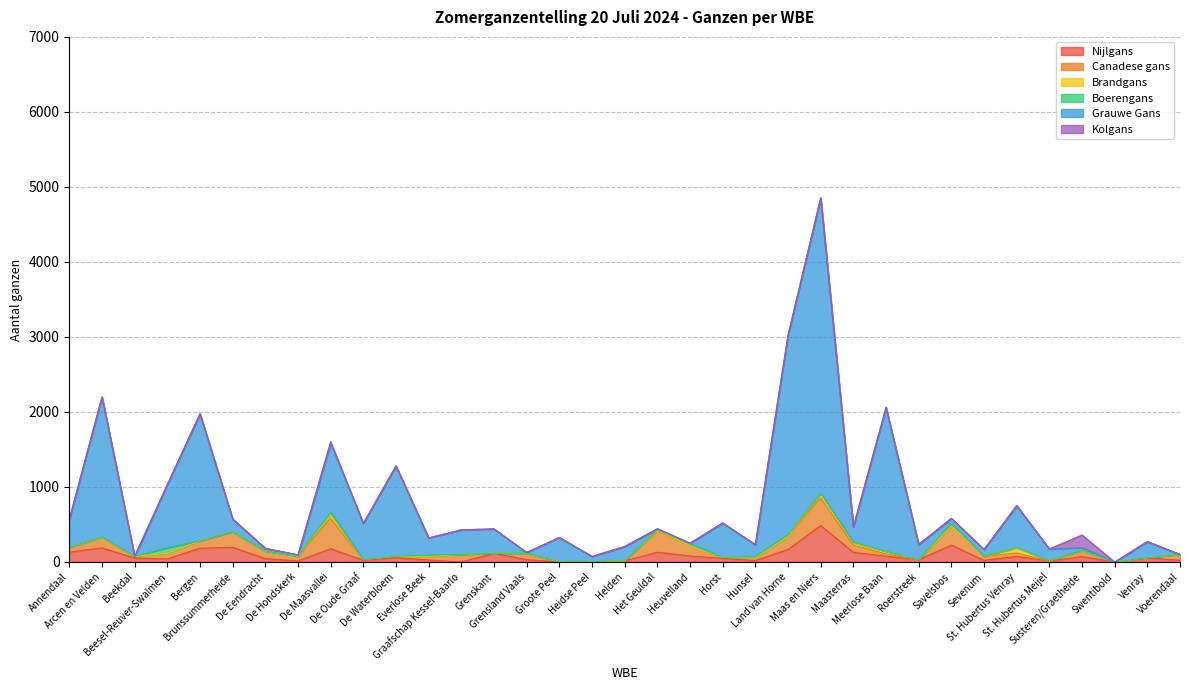

At which category does Canadese gans reach its first local peak?

Arcen en Velden